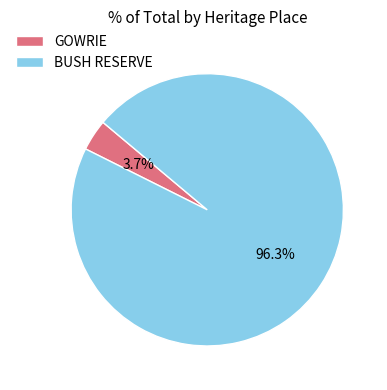

Between GOWRIE and BUSH RESERVE, which is larger?

BUSH RESERVE